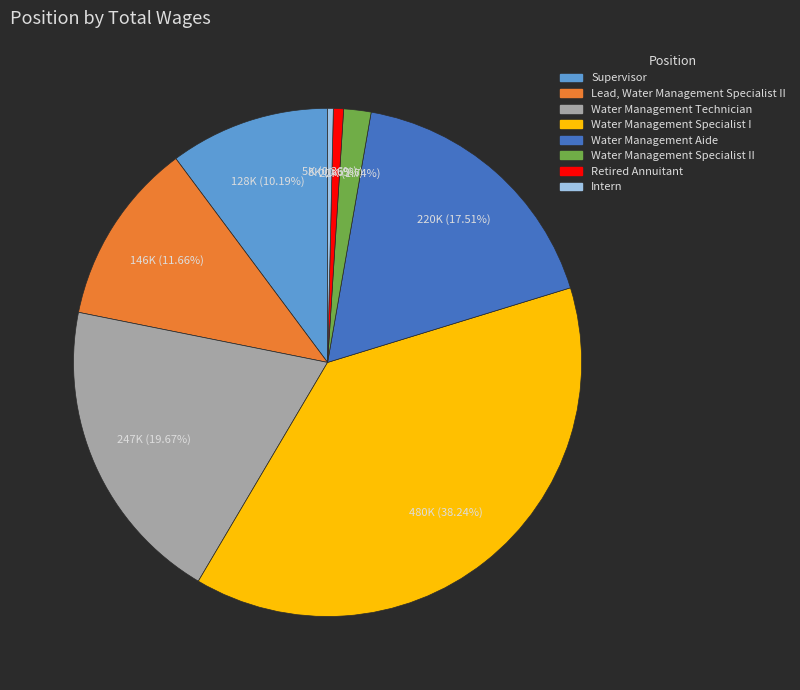

Is there a majority slice in this chart?

No